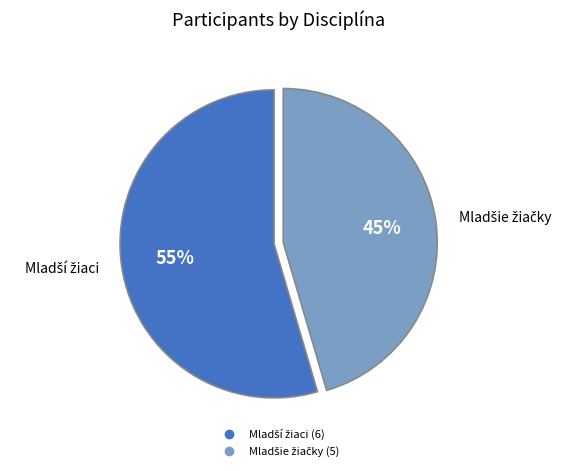

Is there a majority slice in this chart?

Yes